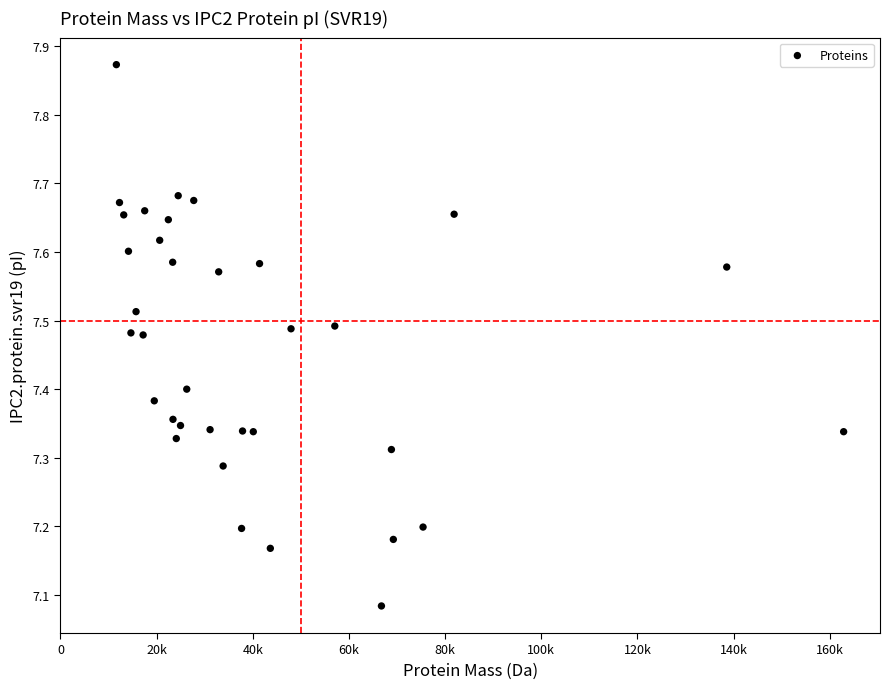

What is the range of Y values (max minus min)?

0.8